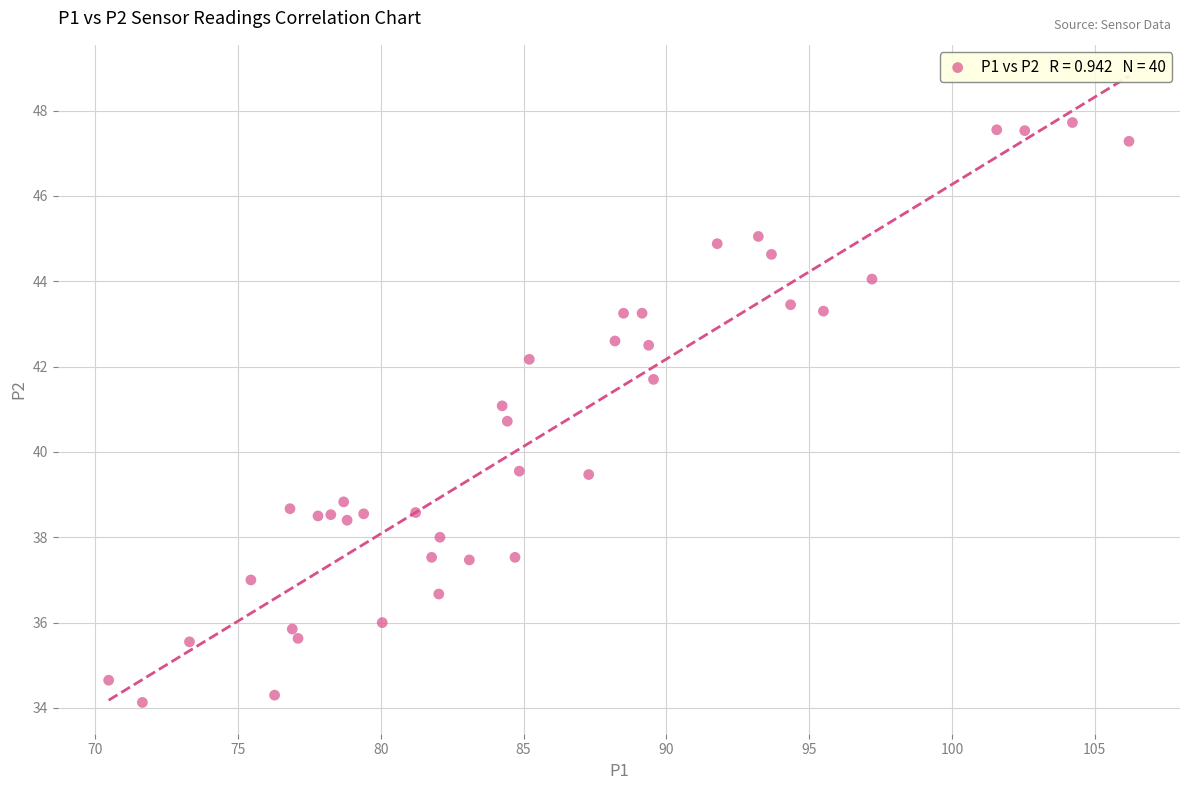

What is the range of X values (max minus min)?

35.7